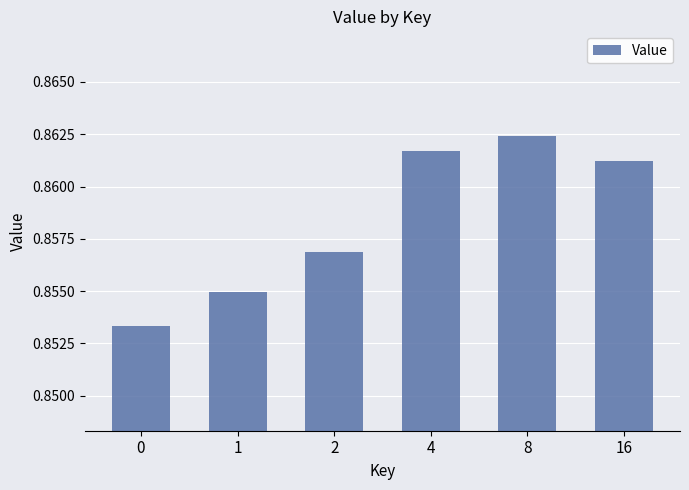

Count the values in the range 0 to 1.

6